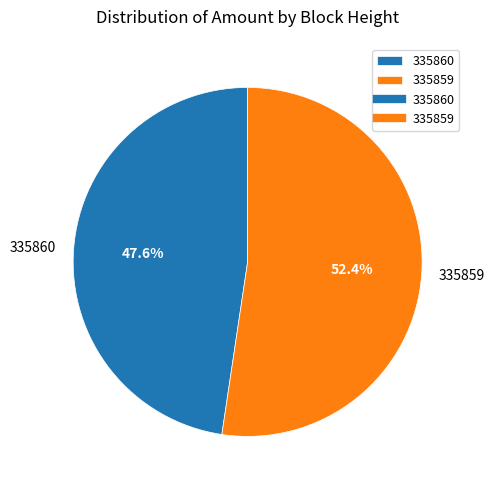

To the nearest percent, what is the difference between the largest and smallest slice percentages?

5%